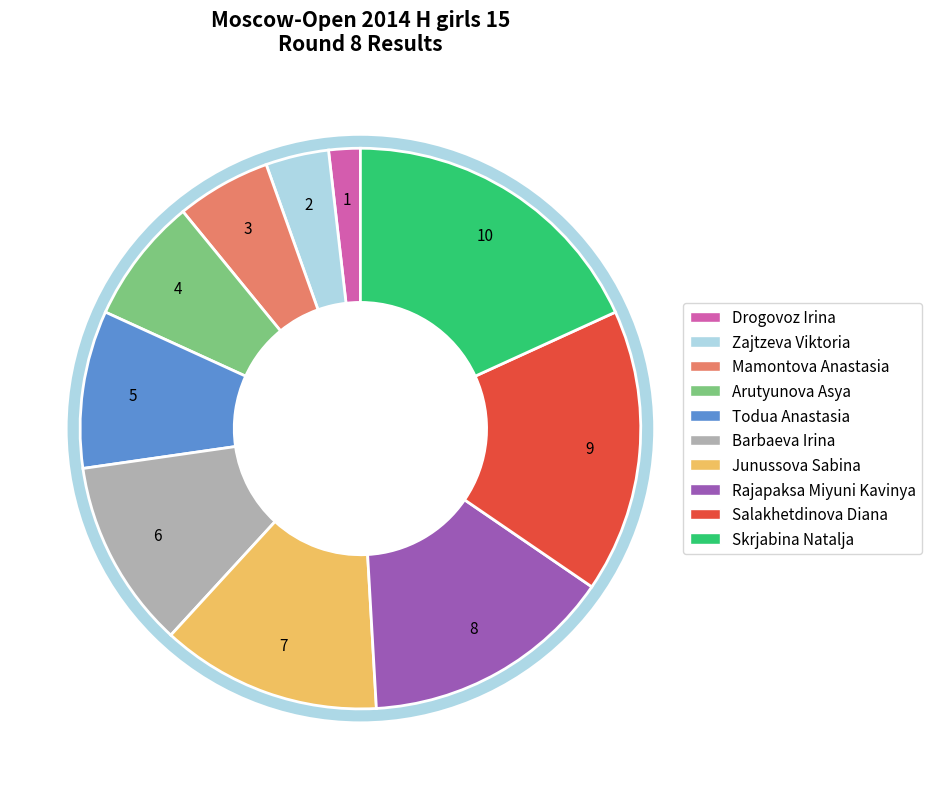

Combined, do Salakhetdinova Diana and Mamontova Anastasia account for over 50%?

No